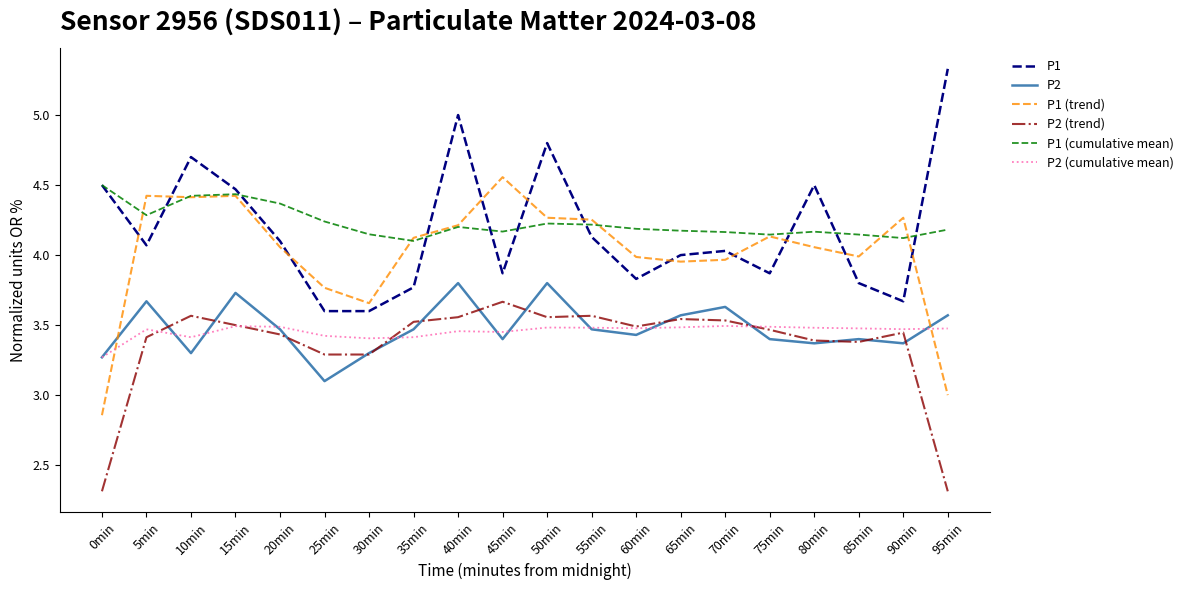

Rank the series at 25min from highest to lowest value.

P1 (cumulative mean), P1 (trend), P1, P2 (cumulative mean), P2 (trend), P2